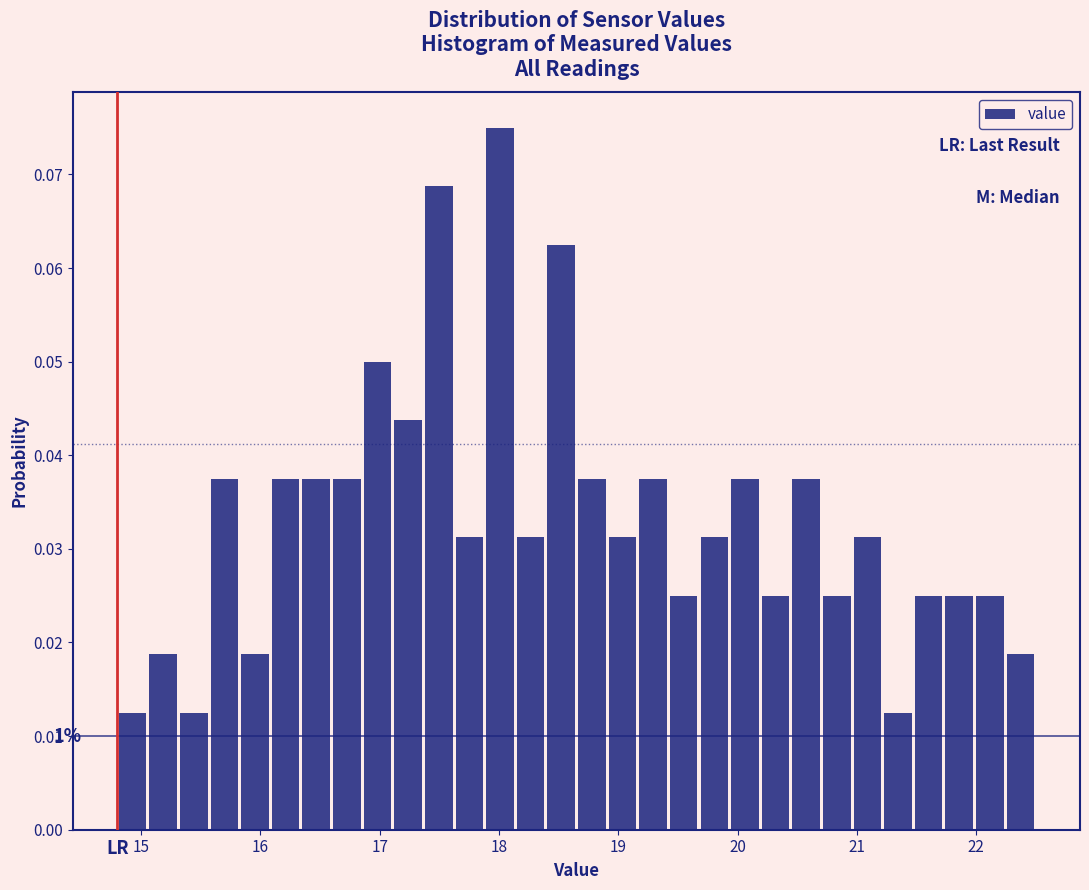

Around what value on the x-axis is the tallest bar? Give the approximate position of its centre, as read against the axis.

18.0